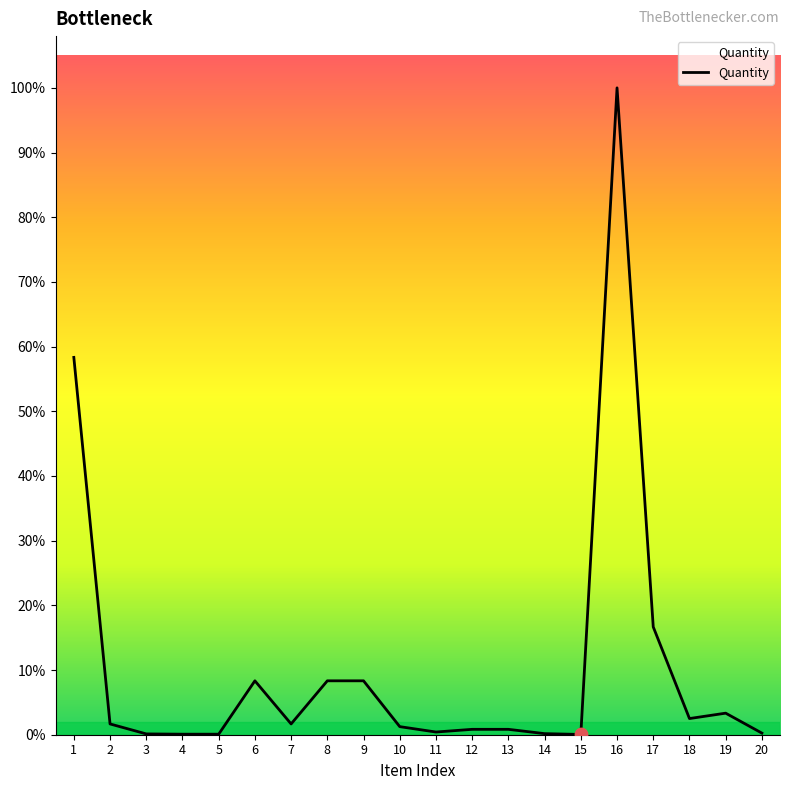

Between 20 and 7, which is larger?

7